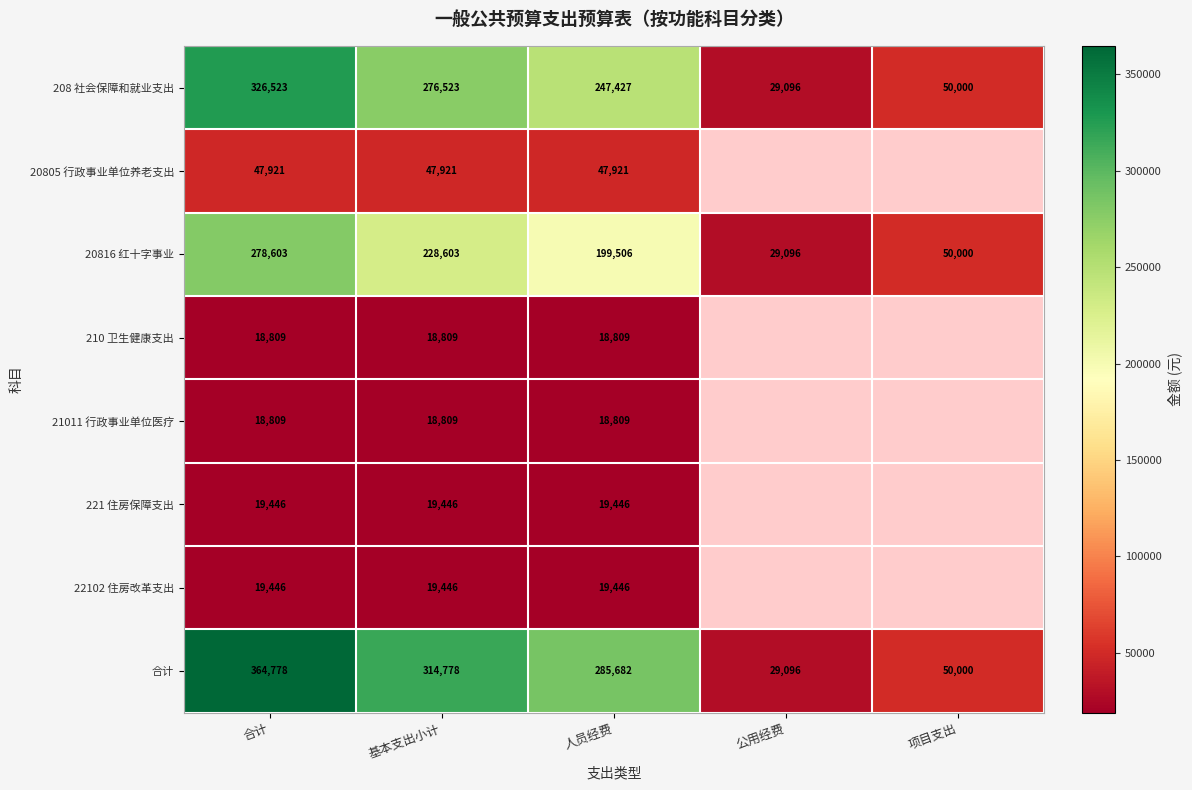

At how many categories does at least one series exceed 132836?

3